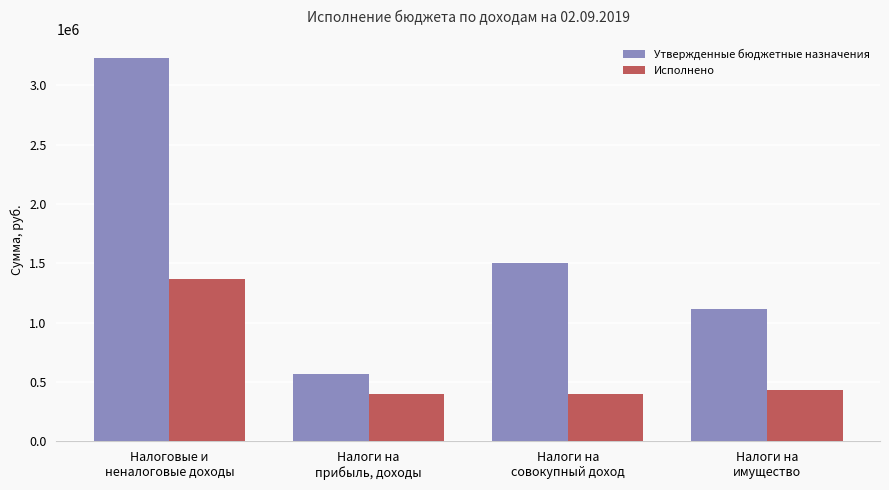

Rank the series by their average value, from lowest to highest.

Исполнено, Утвержденные бюджетные назначения